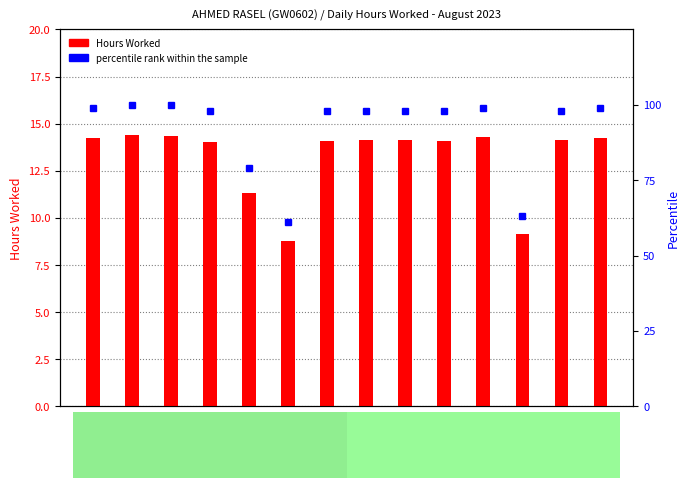

Rank the series by their maximum value, from highest to lowest.

percentile rank within the sample, Hours Worked